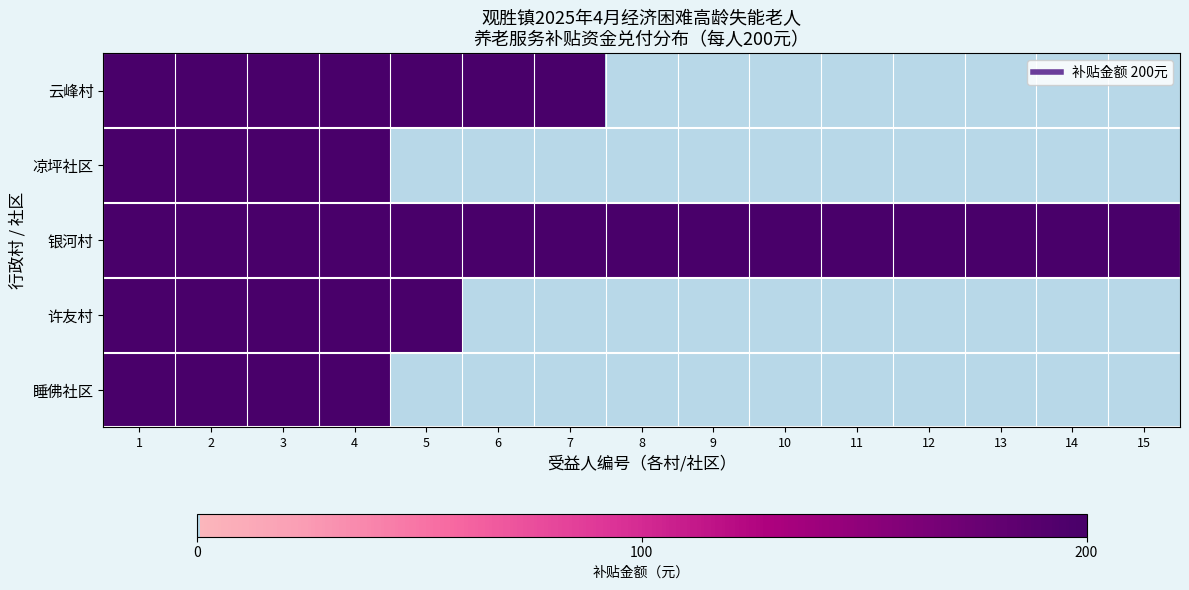

Reading left to right, extract all data points from this chart.

云峰村: 1=1	2=1	3=1	4=1	5=1	6=1	7=1	8=0	9=0	10=0	11=0	12=0	13=0	14=0	15=0
凉坪社区: 1=1	2=1	3=1	4=1	5=0	6=0	7=0	8=0	9=0	10=0	11=0	12=0	13=0	14=0	15=0
银河村: 1=1	2=1	3=1	4=1	5=1	6=1	7=1	8=1	9=1	10=1	11=1	12=1	13=1	14=1	15=1
许友村: 1=1	2=1	3=1	4=1	5=1	6=0	7=0	8=0	9=0	10=0	11=0	12=0	13=0	14=0	15=0
睡佛社区: 1=1	2=1	3=1	4=1	5=0	6=0	7=0	8=0	9=0	10=0	11=0	12=0	13=0	14=0	15=0